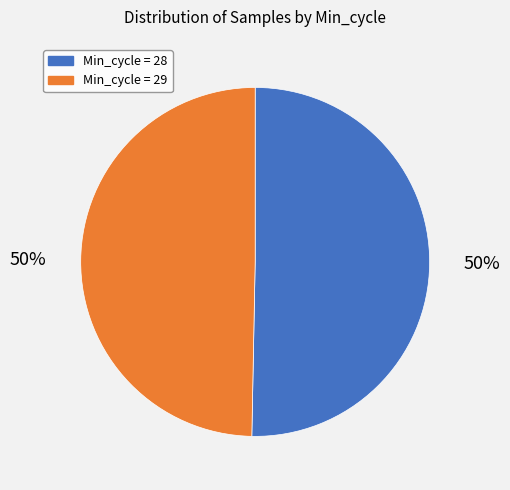

Do Min_cycle = 29 and Min_cycle = 28 together represent more than half of the pie?

Yes